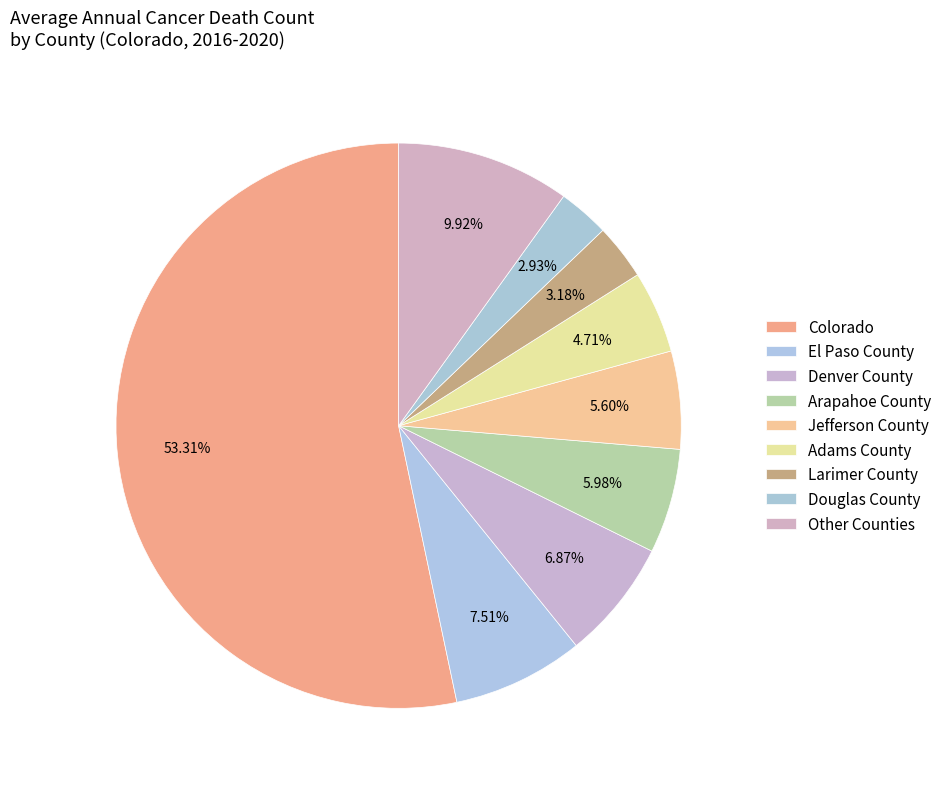

Which category accounts for the majority?

Colorado